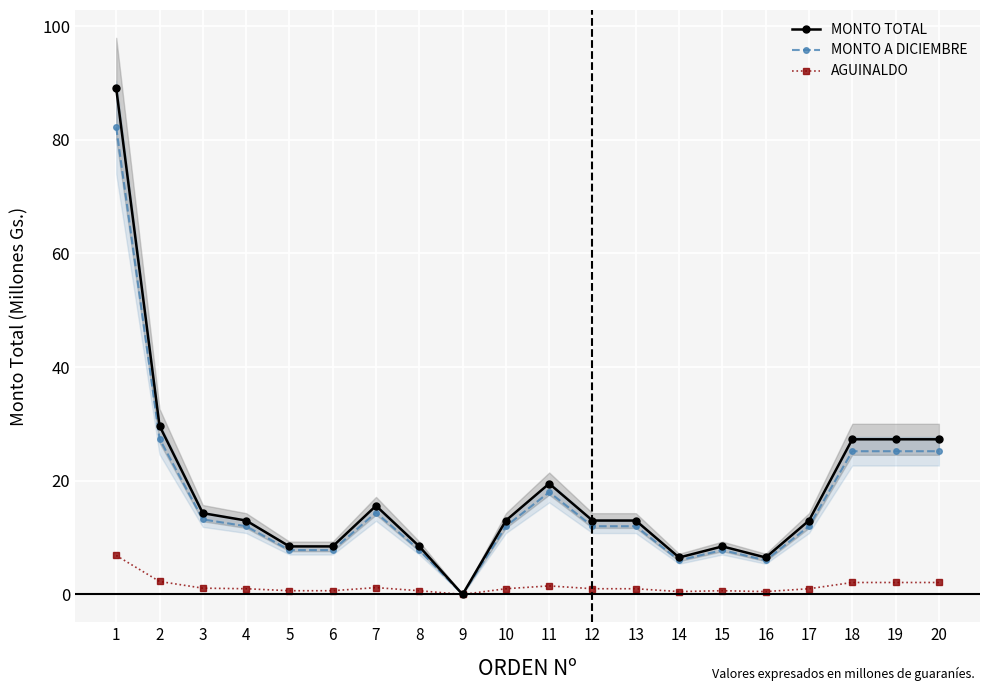

True or false: MONTO A DICIEMBRE and AGUINALDO intersect in this chart.

False